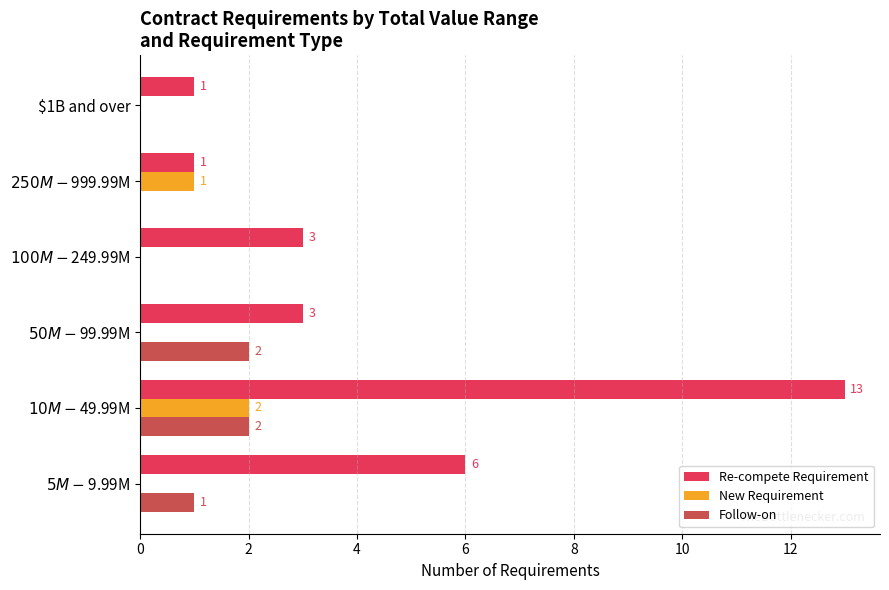

What is the sum of all Re-compete Requirement values?

27